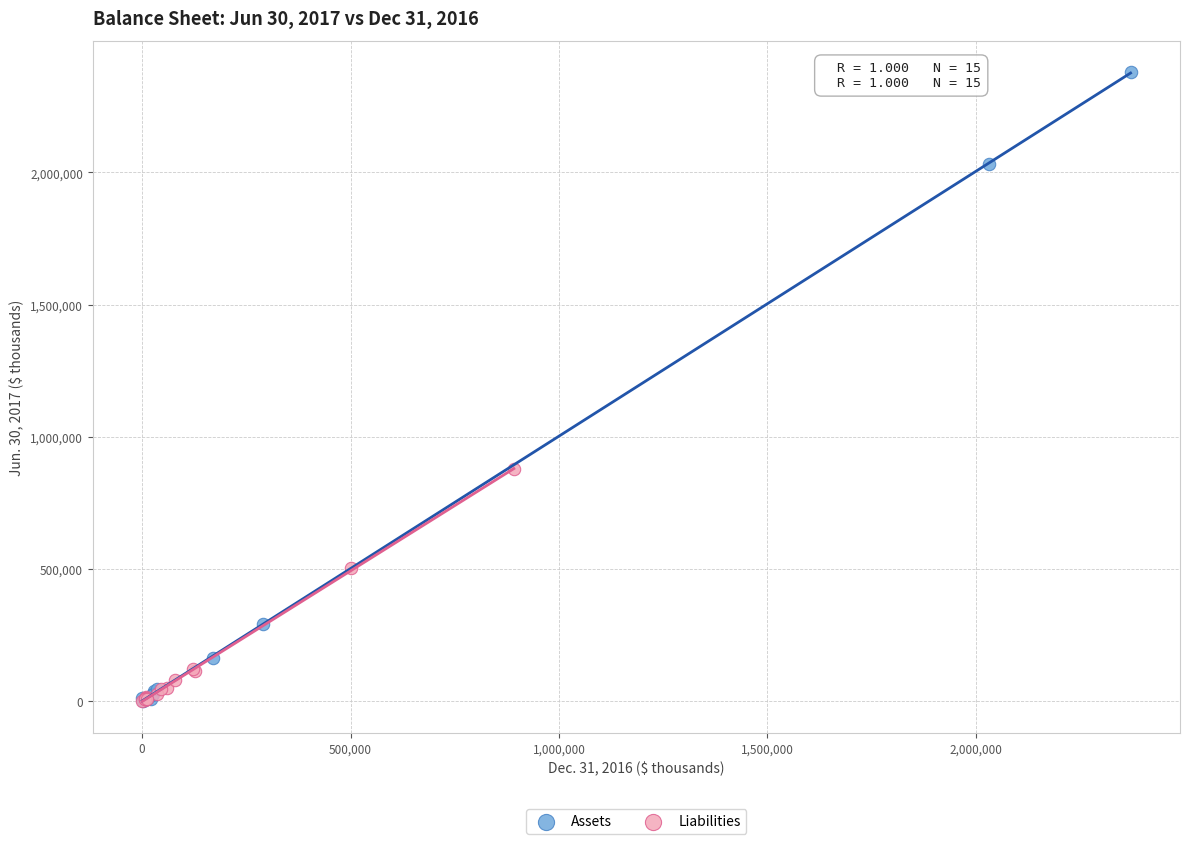

Which series has the widest spread of Y values?

Assets